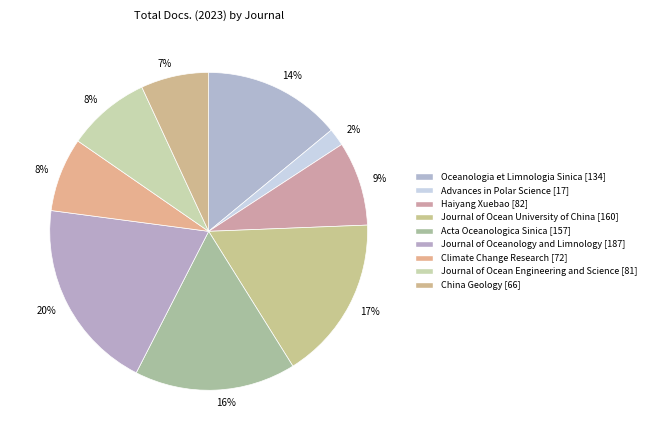

Count the number of slices in the pie.

9